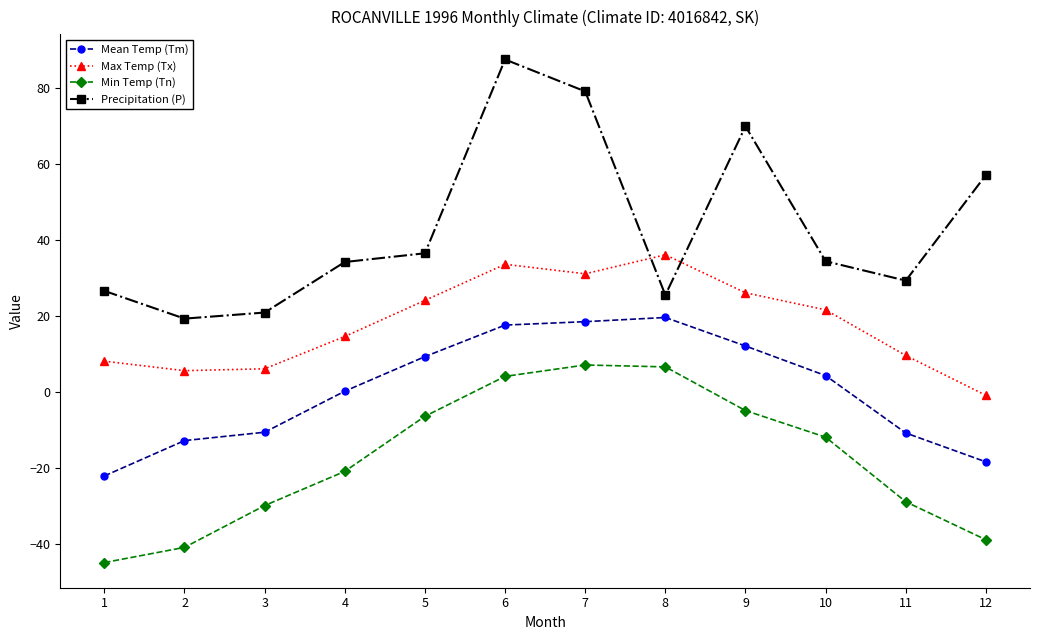

How many interior local valleys does the Max Temp (Tx) series have?

2